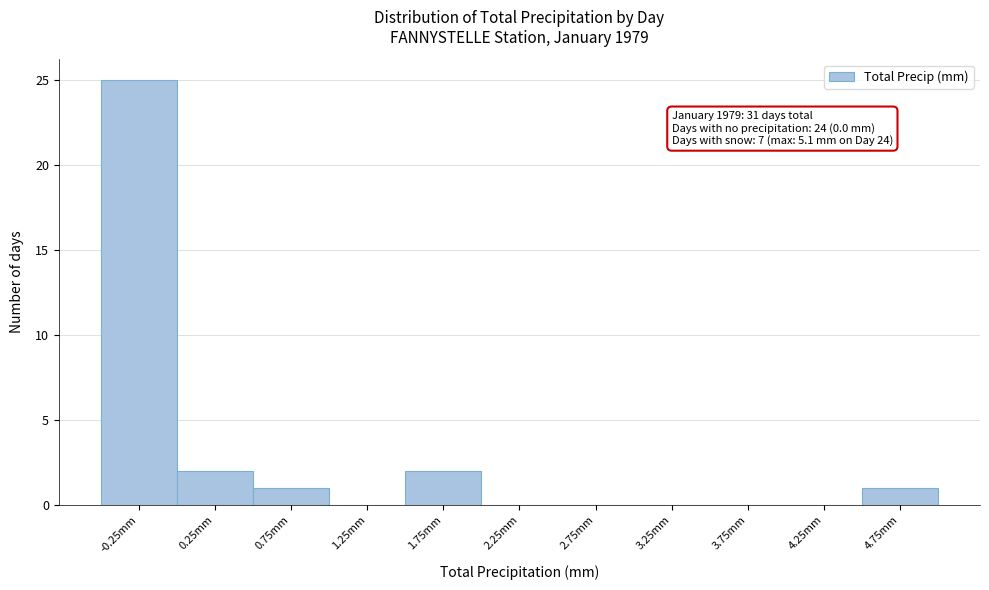

Reading left to right, what are all the values shown in this chart?

-0.25mm=25	0.25mm=2	0.75mm=1	1.25mm=0	1.75mm=2	2.25mm=0	2.75mm=0	3.25mm=0	3.75mm=0	4.25mm=0	4.75mm=1